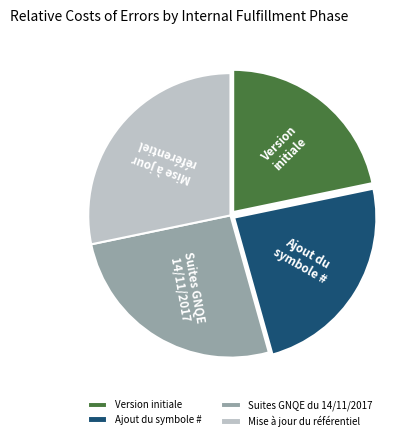

What is the smallest slice in the pie chart?

Version initiale